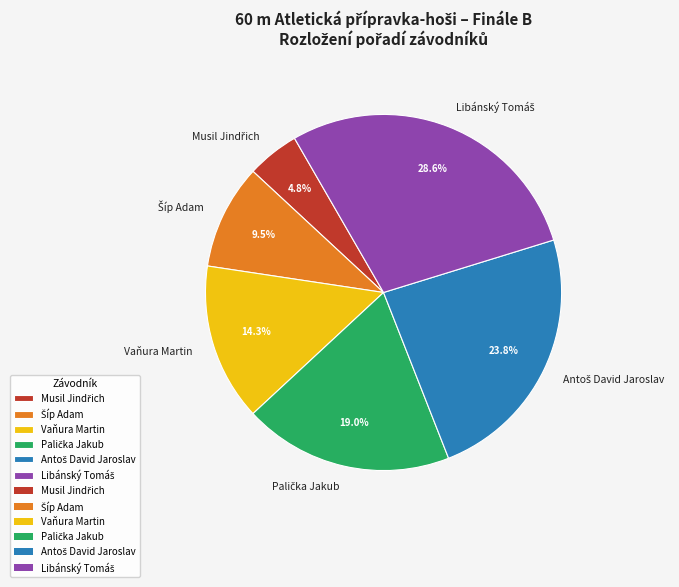

How many segments does this pie chart have?

6